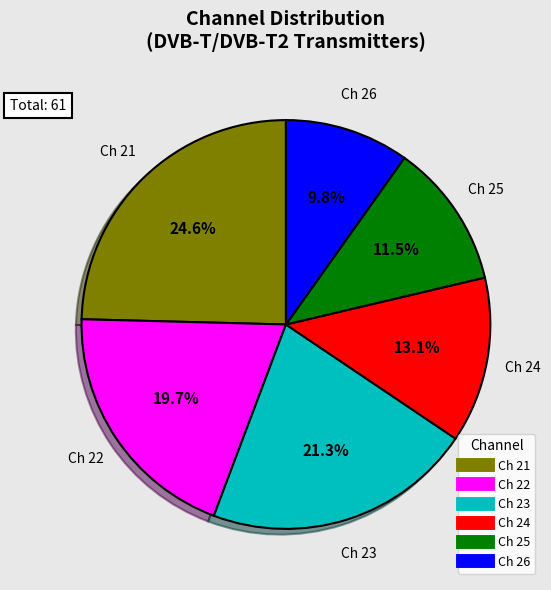

Does any single category account for the majority?

No